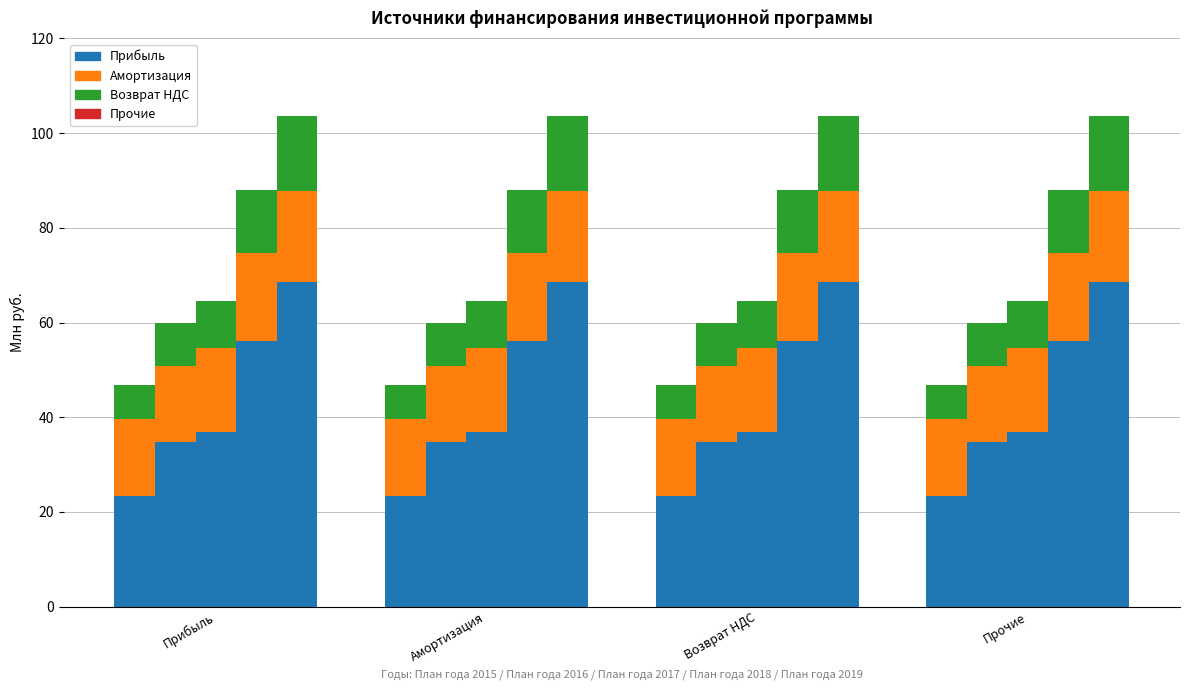

Where is Прочие (План года 2015) nearest to the value 0?

Прибыль